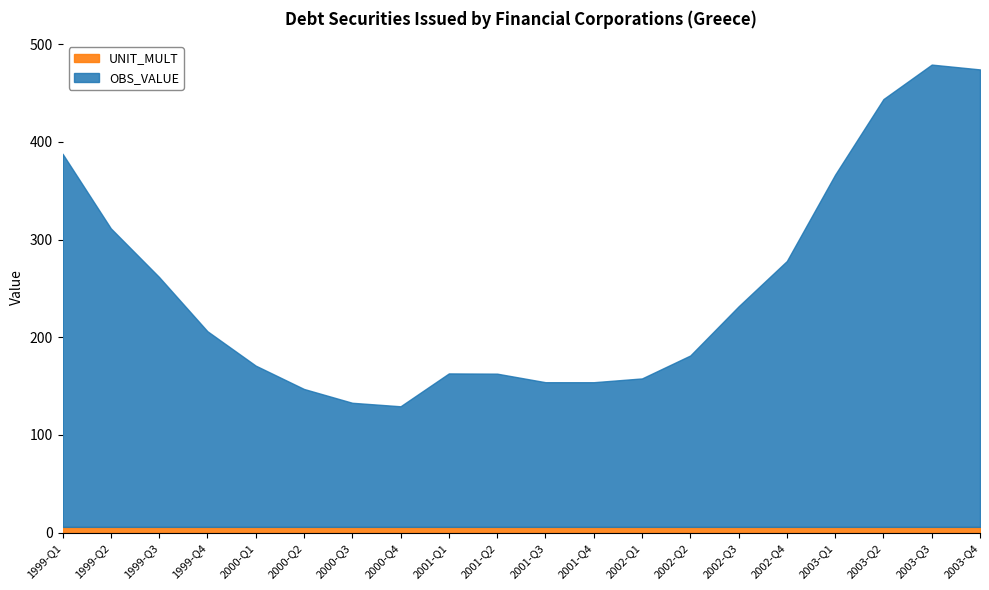

True or false: OBS_VALUE and UNIT_MULT intersect in this chart.

False